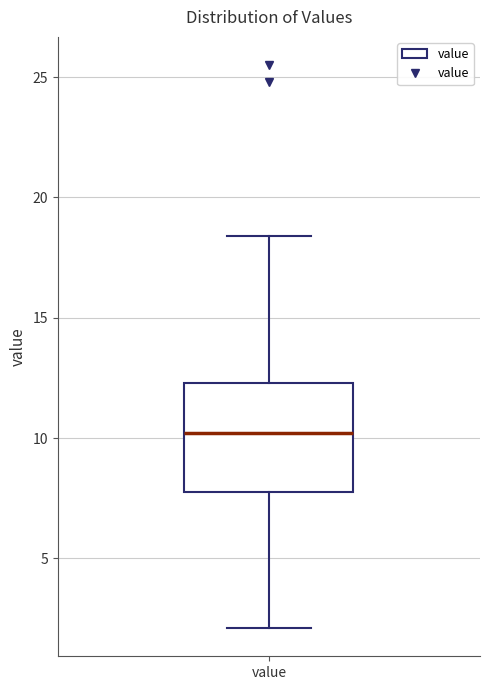

Read this box plot against the y-axis: the position of the median line, the range covered by the box, and the ends of both whiskers. The values are not printed on the chart, so give them approximately, as read against the axis.

median 10.0, box 8.0 to 12.5, whiskers 2.0 to 18.5